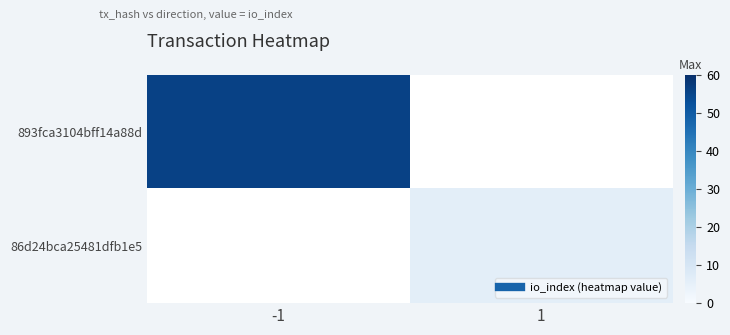

True or false: 893fca3104bff14a88d has a value of 93.5 at -1.

False